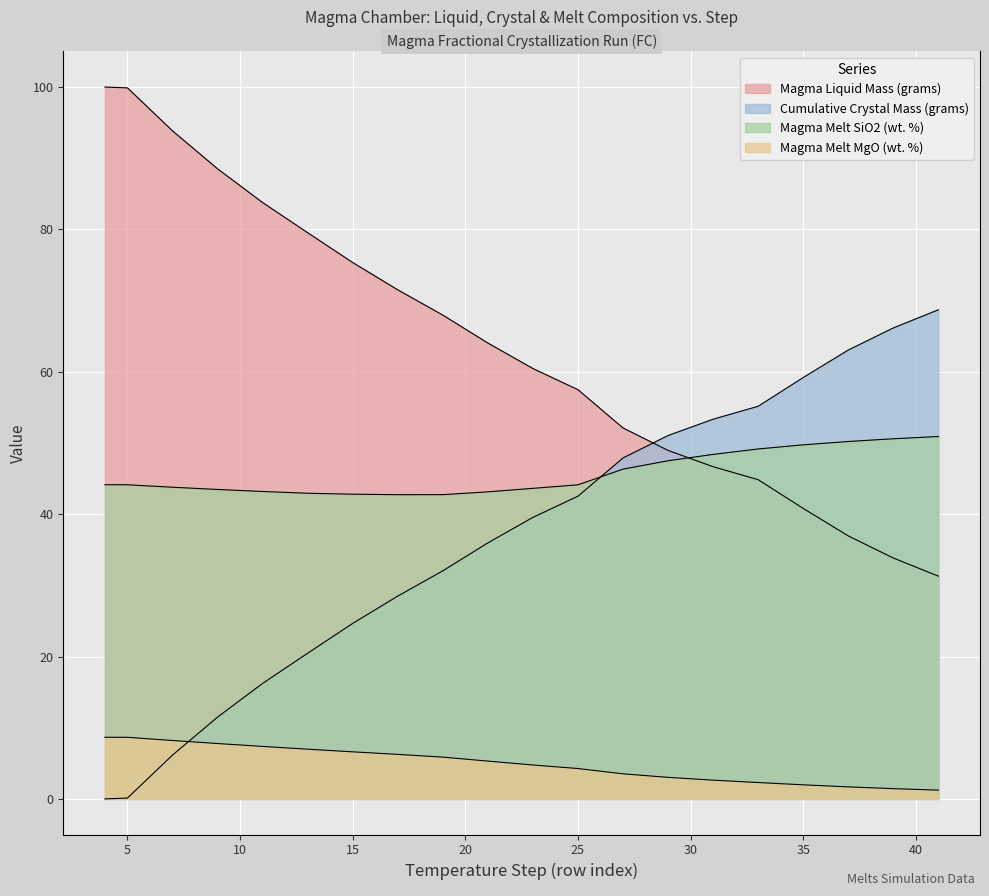

How many positive values does the Magma: Total Cumulative Mass of Crystals series have?

19